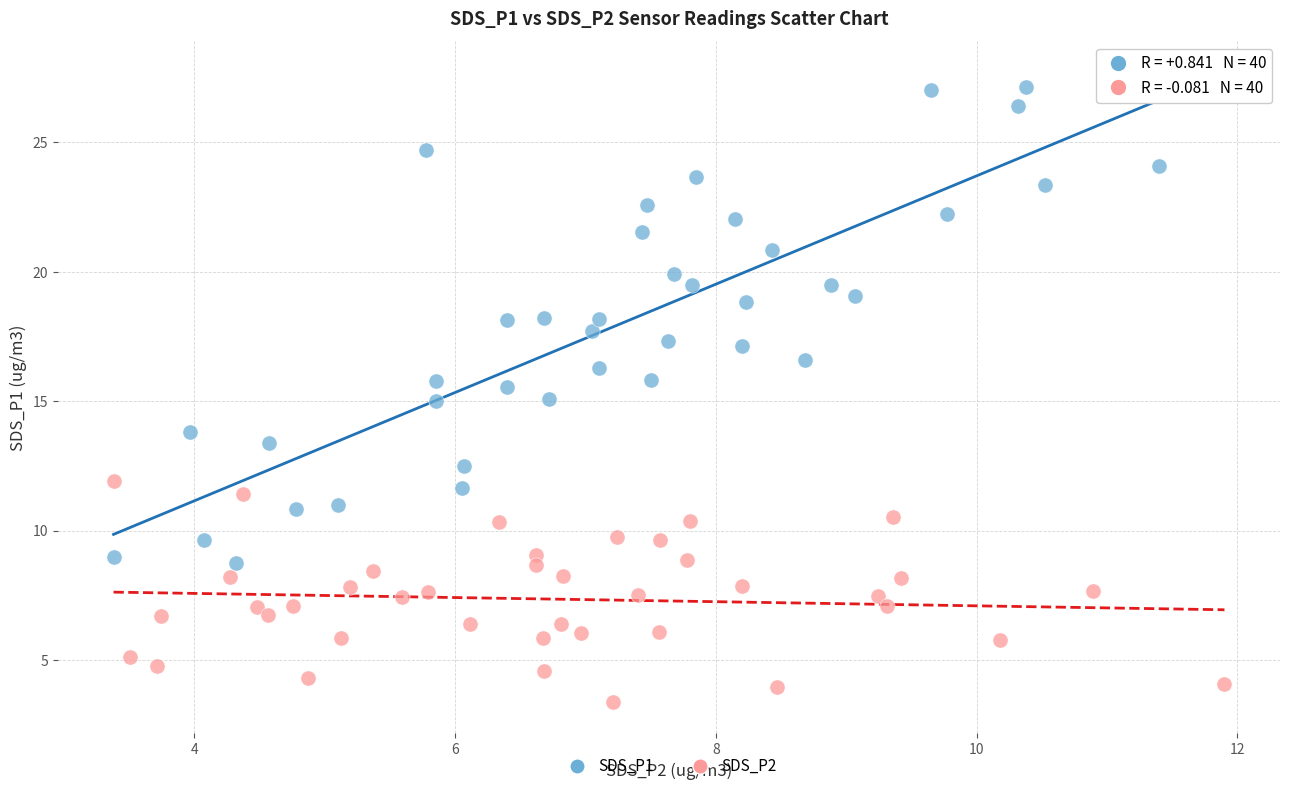

Which series reaches the maximum Y coordinate?

SDS_P1